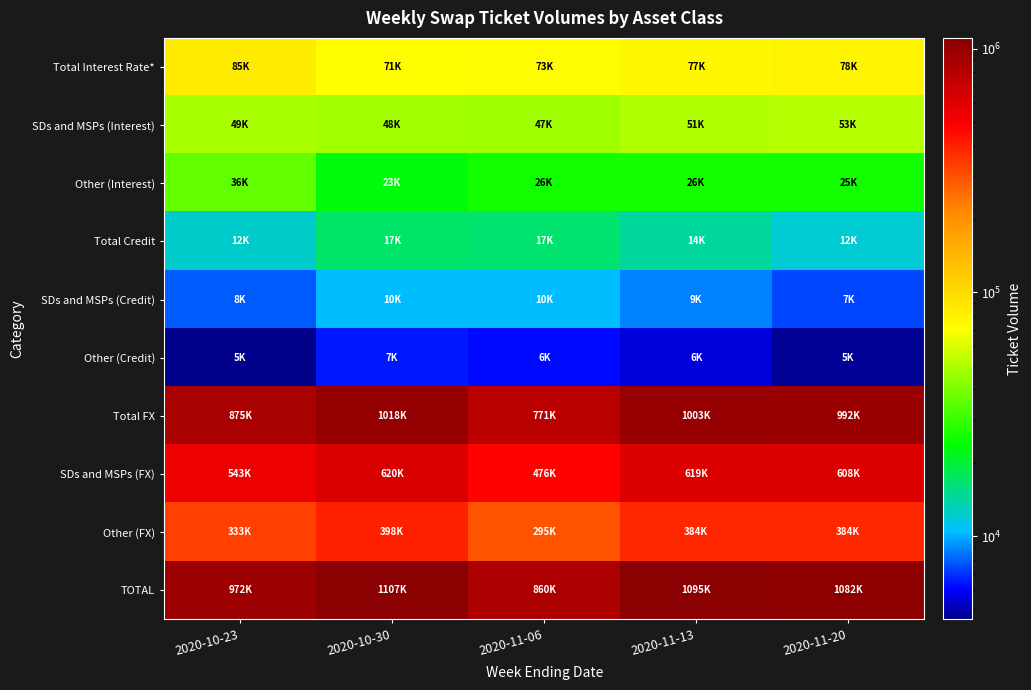

Reading left to right, what are all the values shown in this chart?

Total Interest Rate*: 2020-10-23=84660	2020-10-30=71293	2020-11-06=72614	2020-11-13=77230	2020-11-20=77980
SDs and MSPs (Interest): 2020-10-23=48516	2020-10-30=48091	2020-11-06=47074	2020-11-13=50833	2020-11-20=52540
Other (Interest): 2020-10-23=36144	2020-10-30=23202	2020-11-06=25540	2020-11-13=26396	2020-11-20=25440
Total Credit: 2020-10-23=12336	2020-10-30=16976	2020-11-06=16631	2020-11-13=14386	2020-11-20=12064
SDs and MSPs (Credit): 2020-10-23=7784	2020-10-30=10469	2020-11-06=10420	2020-11-13=8821	2020-11-20=7403
Other (Credit): 2020-10-23=4552	2020-10-30=6507	2020-11-06=6211	2020-11-13=5566	2020-11-20=4661
Total FX: 2020-10-23=875097	2020-10-30=1018256	2020-11-06=771193	2020-11-13=1002983	2020-11-20=991755
SDs and MSPs (FX): 2020-10-23=542587	2020-10-30=620394	2020-11-06=476099	2020-11-13=618732	2020-11-20=607581
Other (FX): 2020-10-23=332509	2020-10-30=397863	2020-11-06=295094	2020-11-13=384251	2020-11-20=384174
TOTAL: 2020-10-23=972092	2020-10-30=1106526	2020-11-06=860438	2020-11-13=1094599	2020-11-20=1081799